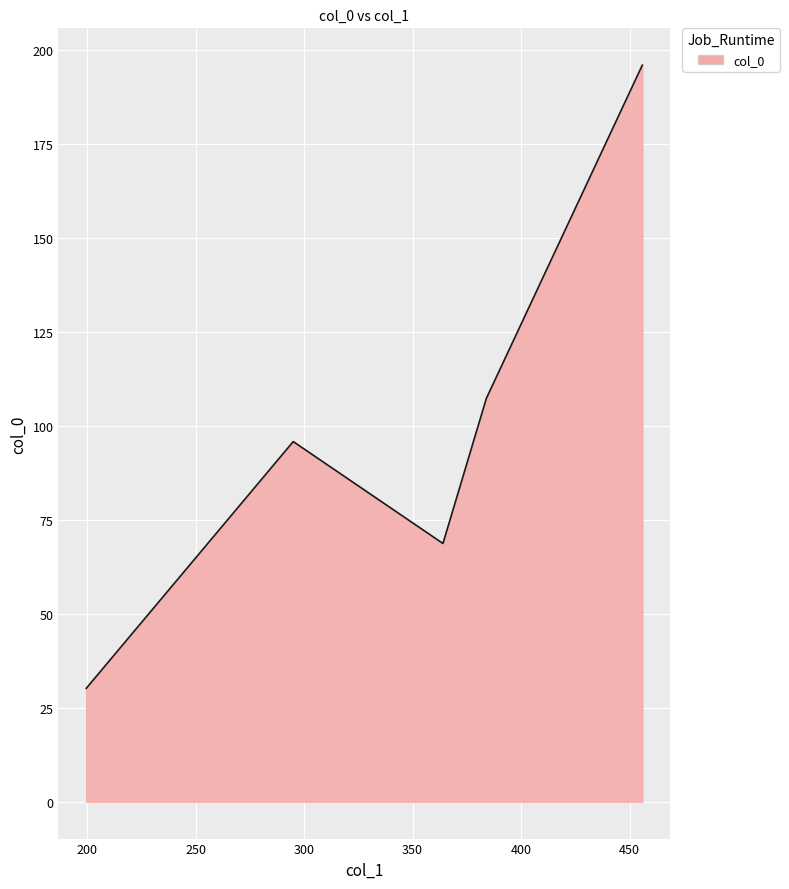

True or false: there are more than 2 points higher than both neighbors.

False